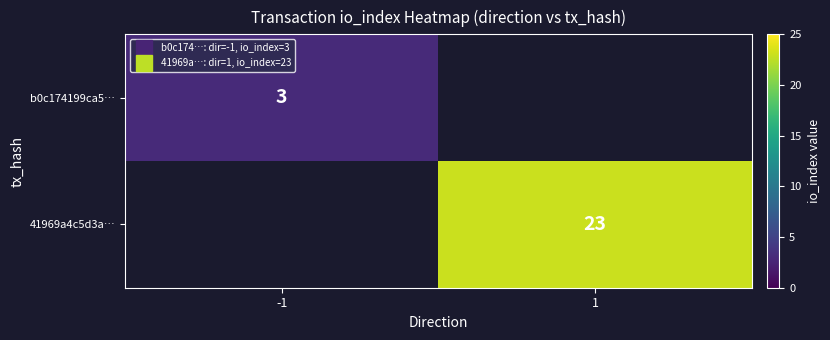

How many values in 41969a4c5d3a… are above zero?

1